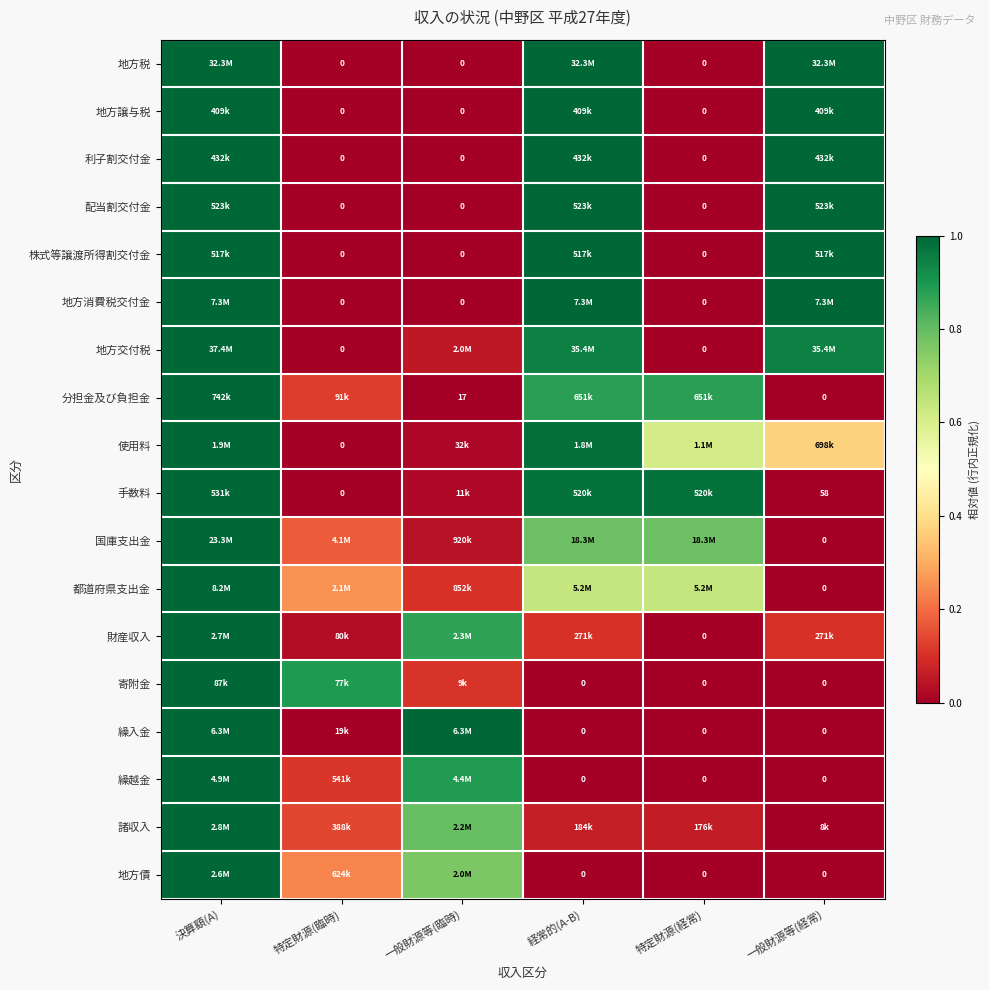

Which category has the lowest value in the 地方譲与税 series?

特定財源(臨時)